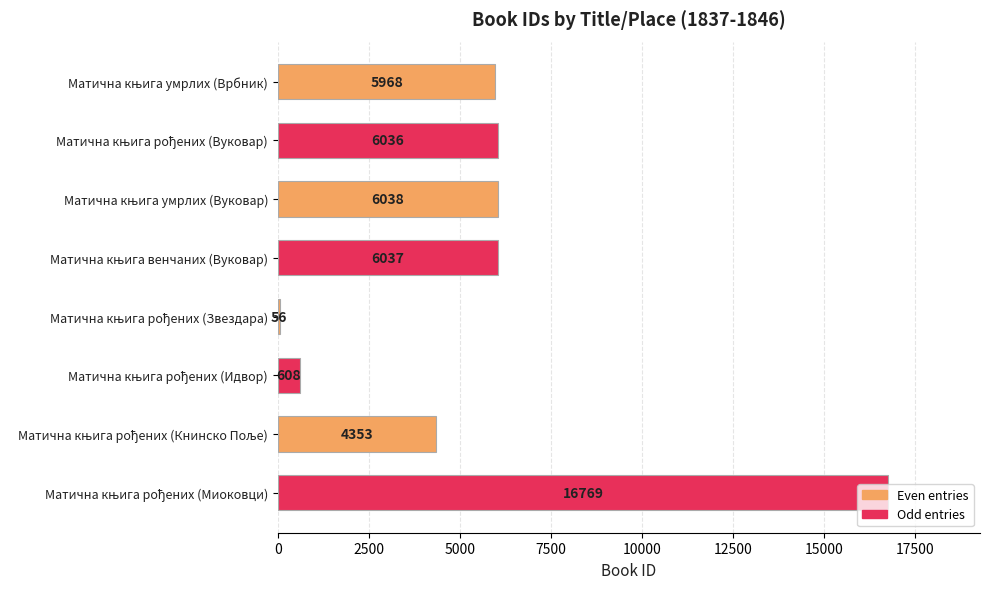

What is the sum of all values?

45865